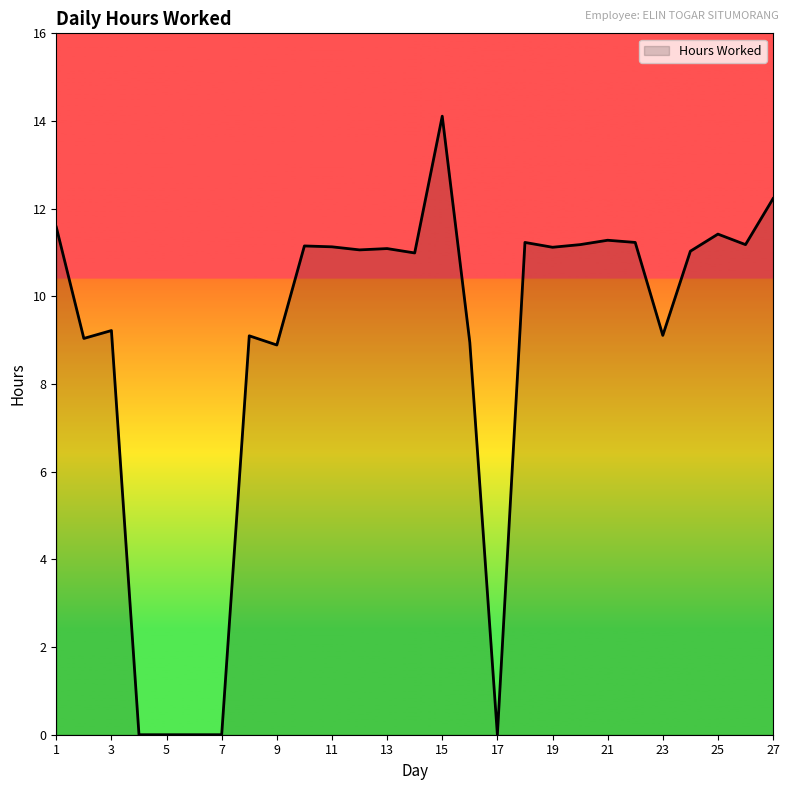

What is the greatest value displayed?

14.1